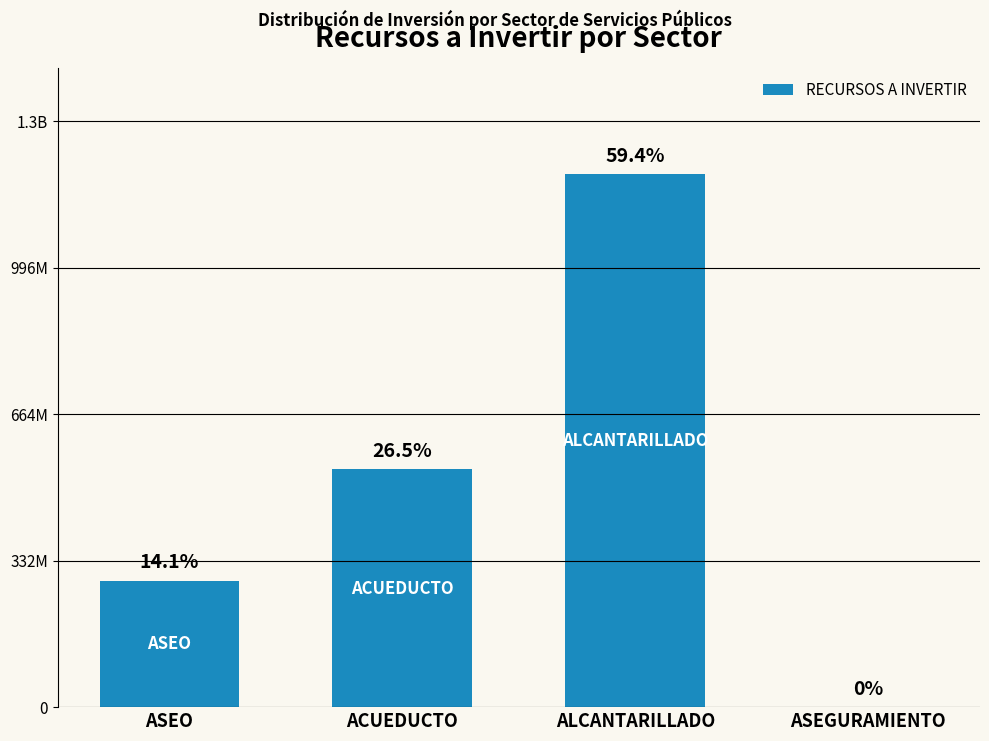

Are the bars horizontal?

No